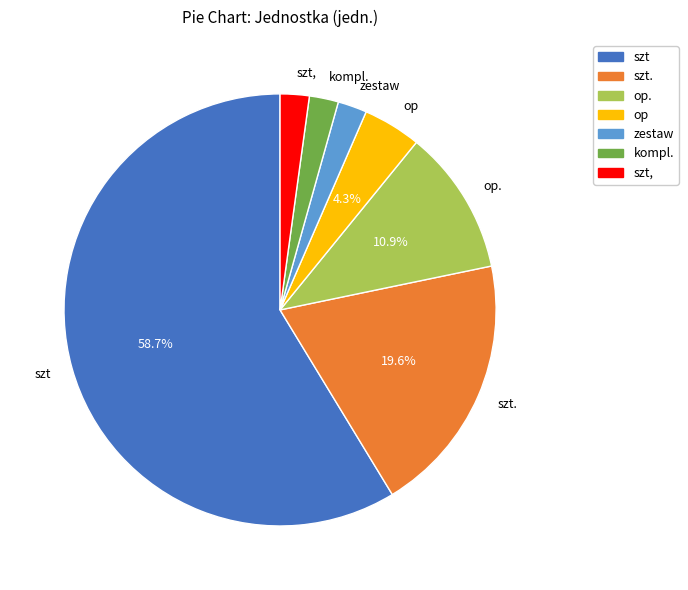

To the nearest percent, what portion does op. represent?

11%